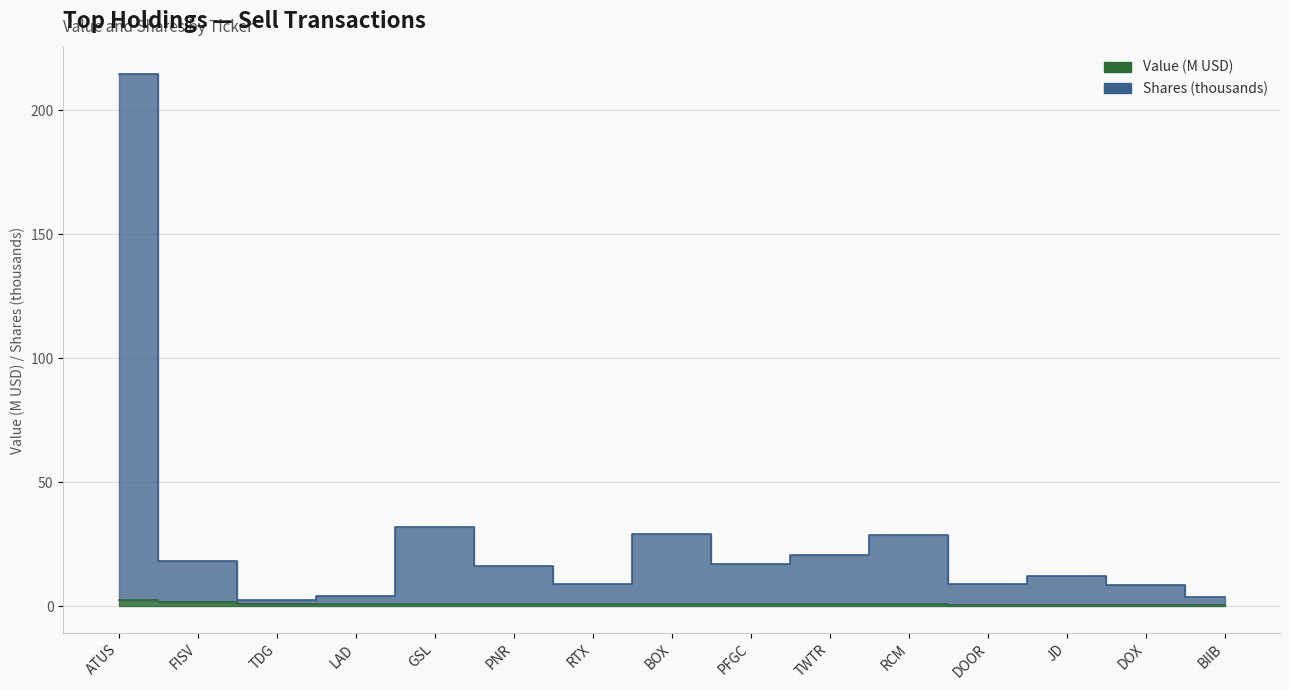

Which category has the highest value in the Shares series?

ATUS